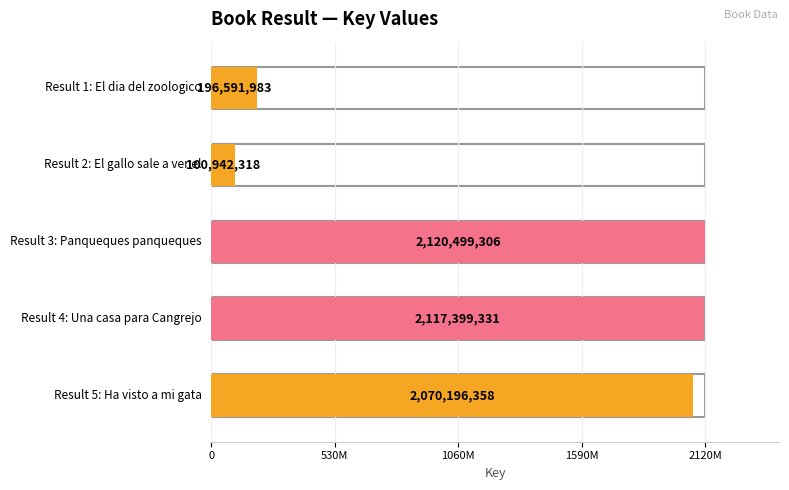

Where does the data first go above 2070196358?

3